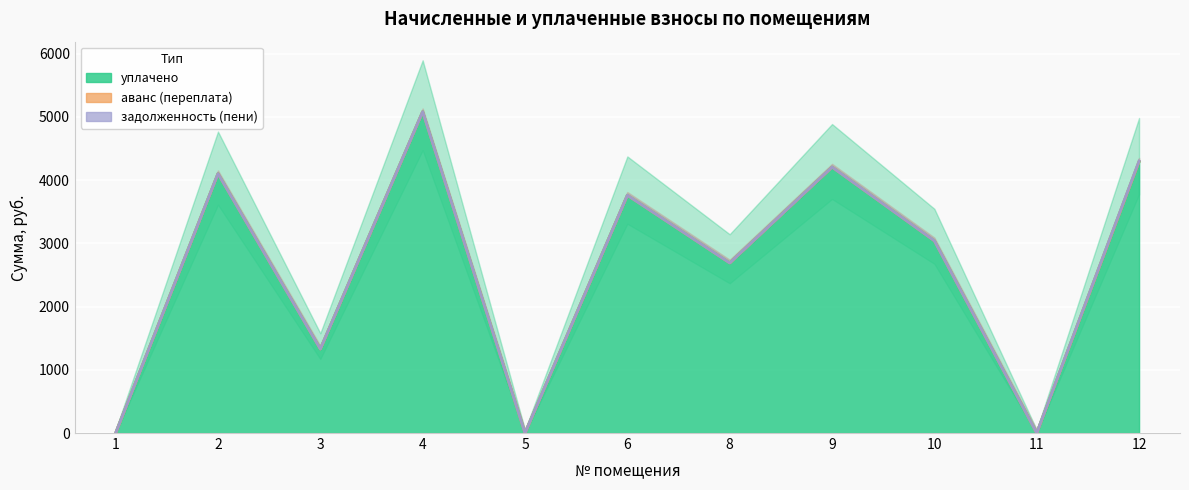

The аванс (переплата) series shows 4.1 at 9. True or false?

False